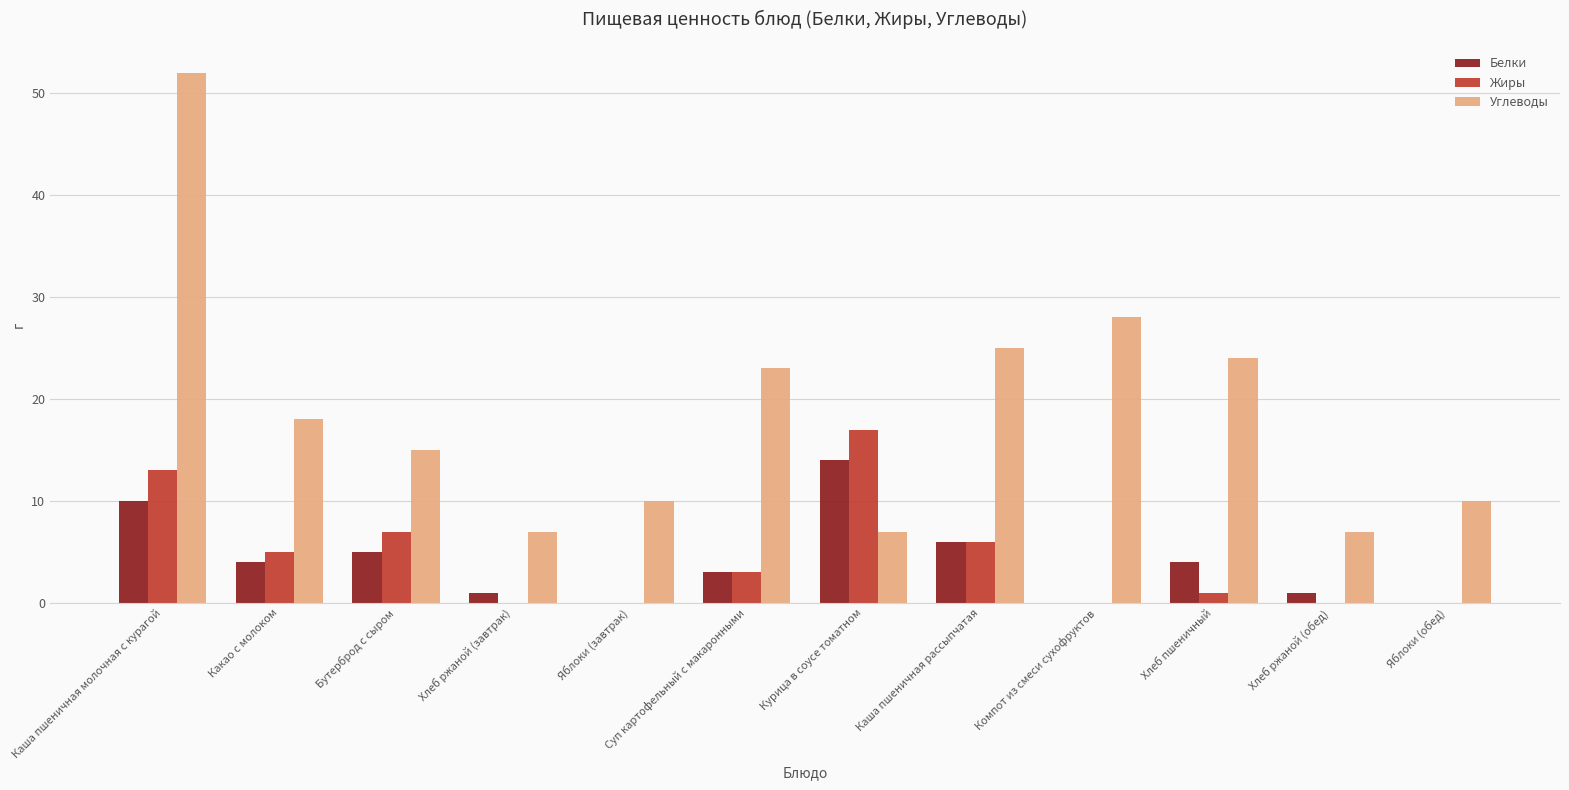

Reading left to right, transcribe all the data shown in this chart.

Белки: Каша пшеничная молочная с курагой=10	Какао с молоком=4	Бутерброд с сыром=5	Хлеб ржаной (завтрак)=1	Яблоки (завтрак)=0	Суп картофельный с макаронными=3	Курица в соусе томатном=14	Каша пшеничная рассыпчатая=6	Компот из смеси сухофруктов=0	Хлеб пшеничный=4	Хлеб ржаной (обед)=1	Яблоки (обед)=0
Жиры: Каша пшеничная молочная с курагой=13	Какао с молоком=5	Бутерброд с сыром=7	Хлеб ржаной (завтрак)=0	Яблоки (завтрак)=0	Суп картофельный с макаронными=3	Курица в соусе томатном=17	Каша пшеничная рассыпчатая=6	Компот из смеси сухофруктов=0	Хлеб пшеничный=1	Хлеб ржаной (обед)=0	Яблоки (обед)=0
Углеводы: Каша пшеничная молочная с курагой=52	Какао с молоком=18	Бутерброд с сыром=15	Хлеб ржаной (завтрак)=7	Яблоки (завтрак)=10	Суп картофельный с макаронными=23	Курица в соусе томатном=7	Каша пшеничная рассыпчатая=25	Компот из смеси сухофруктов=28	Хлеб пшеничный=24	Хлеб ржаной (обед)=7	Яблоки (обед)=10